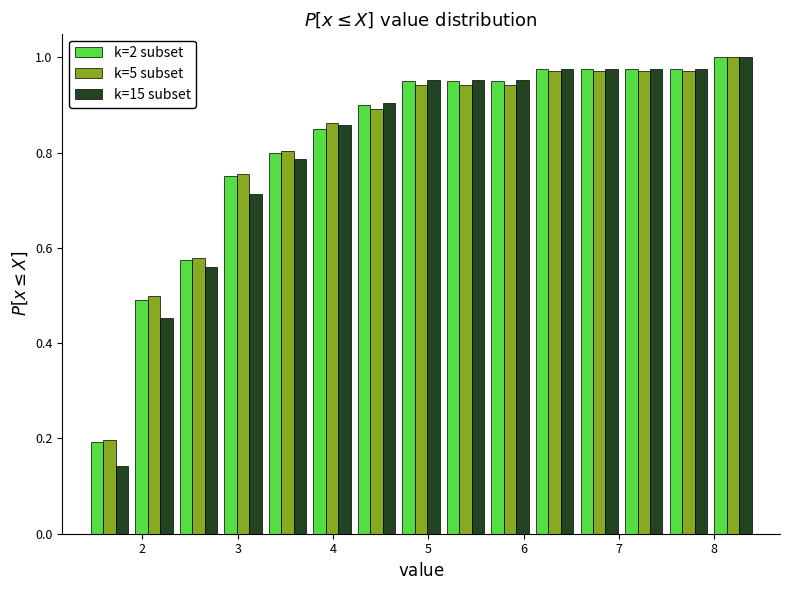

In the k=2 subset series, which range on the x-axis has the tallest bar?

8.0 to 8.4